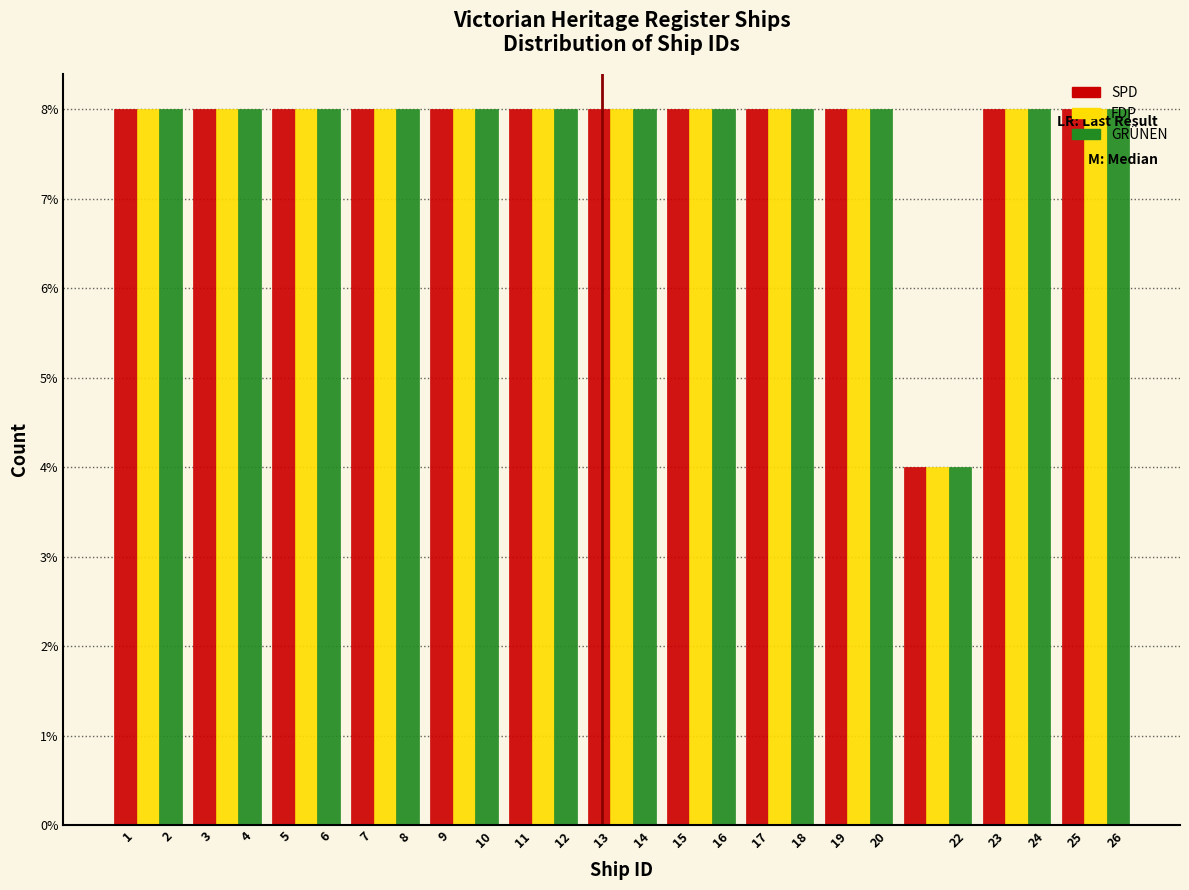

What is the height of the GRÜNEN bar covering 0.5 to 2.5 on the x-axis? The values are not printed on the chart, so give them approximately, as read against the axis.

8